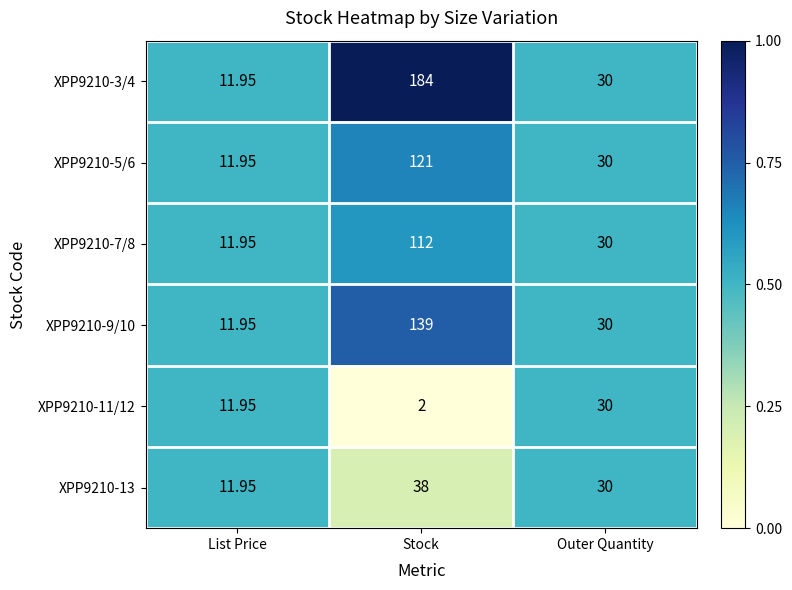

At which label is XPP9210-9/10 closest to 75?

Outer Quantity